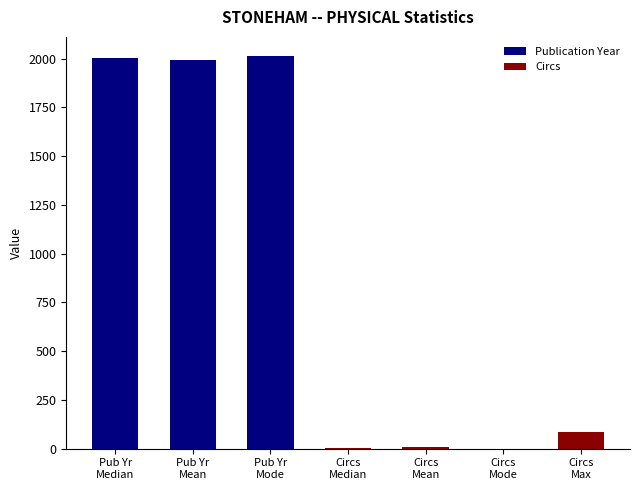

Are the bars grouped side by side (vs. stacked)?

No